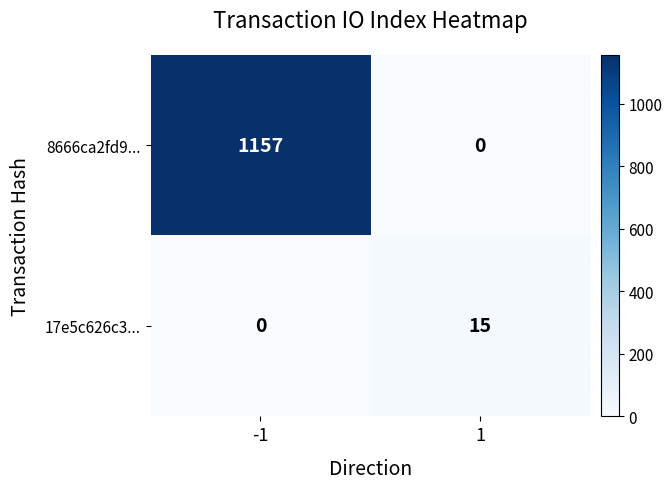

The 17e5c626c3... series shows 0 at -1. True or false?

True